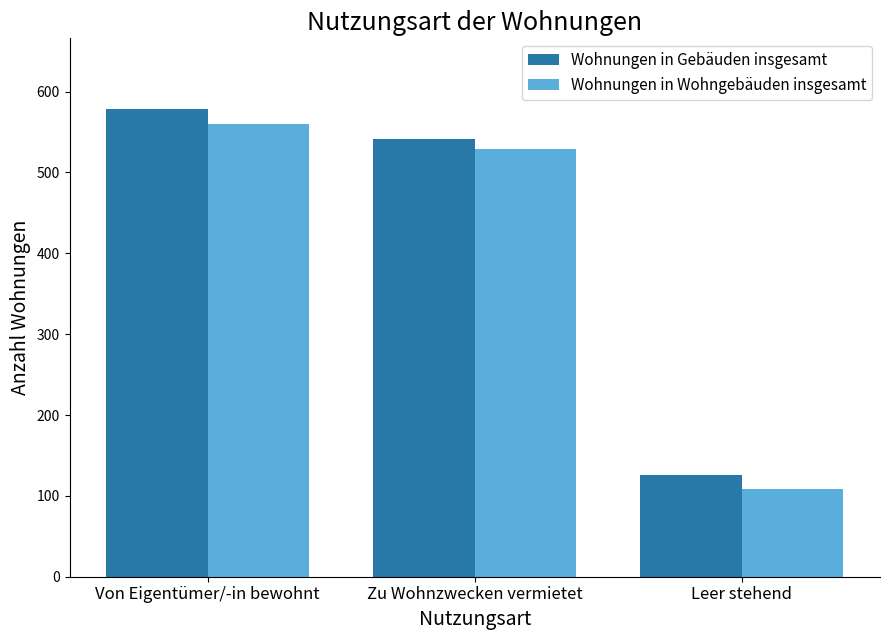

What is the minimum value shown in the chart?

109